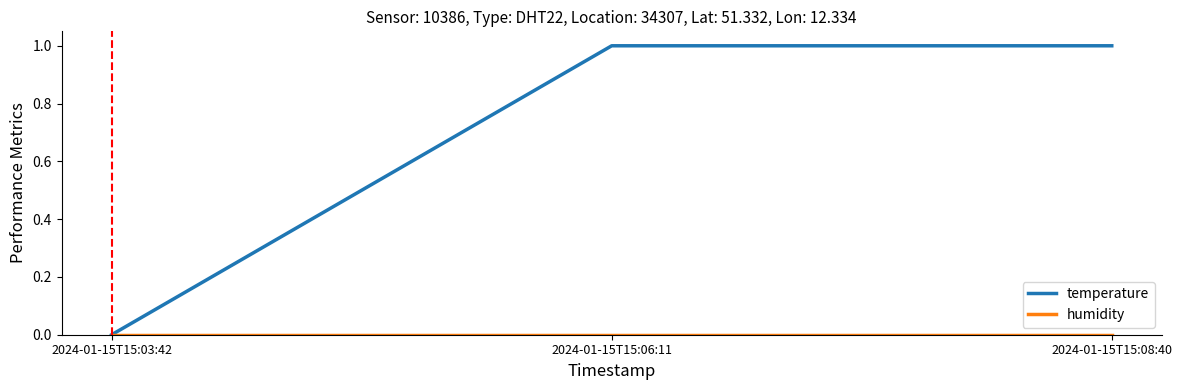

Which series has the largest total across all categories?

temperature